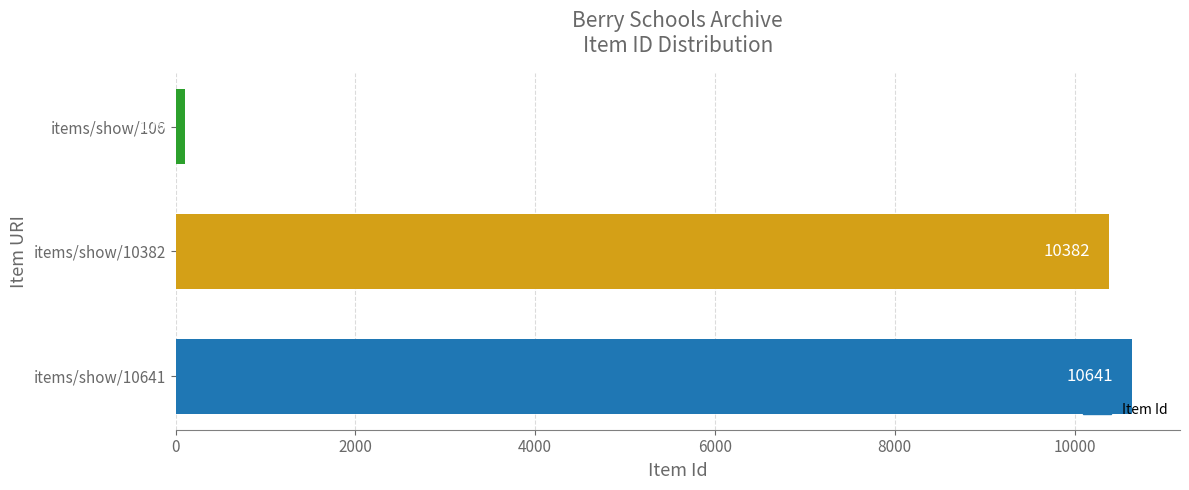

What is the minimum value shown in the chart?

106